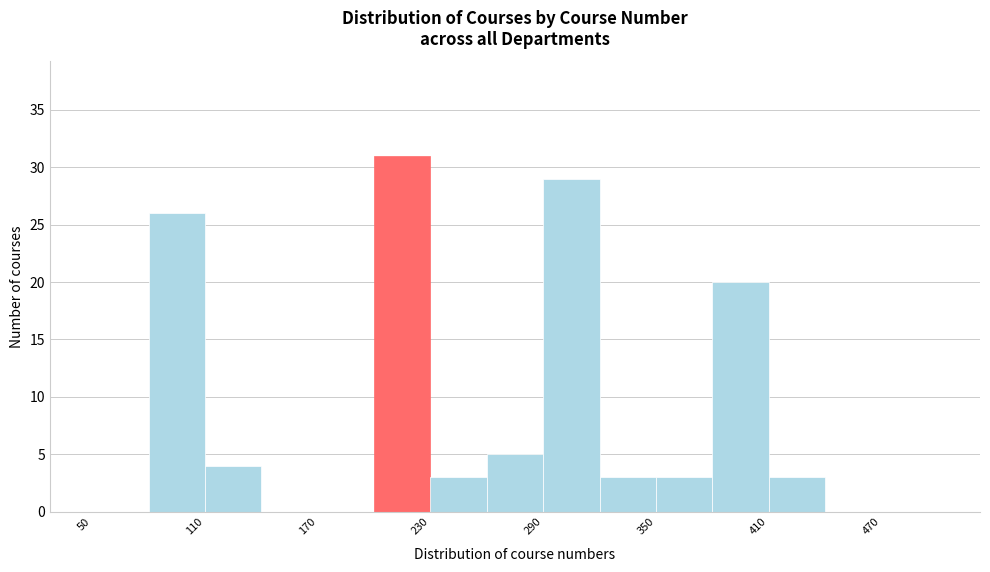

Read against the x-axis, roughly where is the centre of the tallest bar?

220